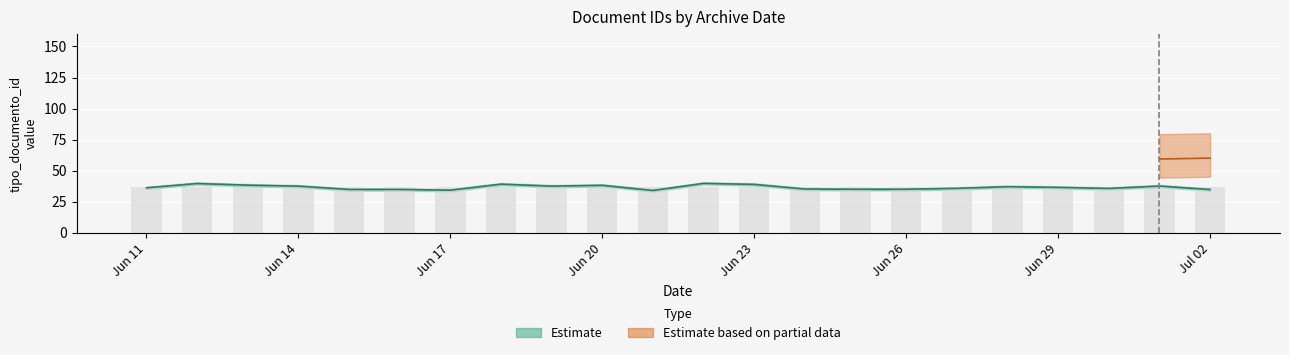

The value at 2015-06-11 is 37. True or false?

True